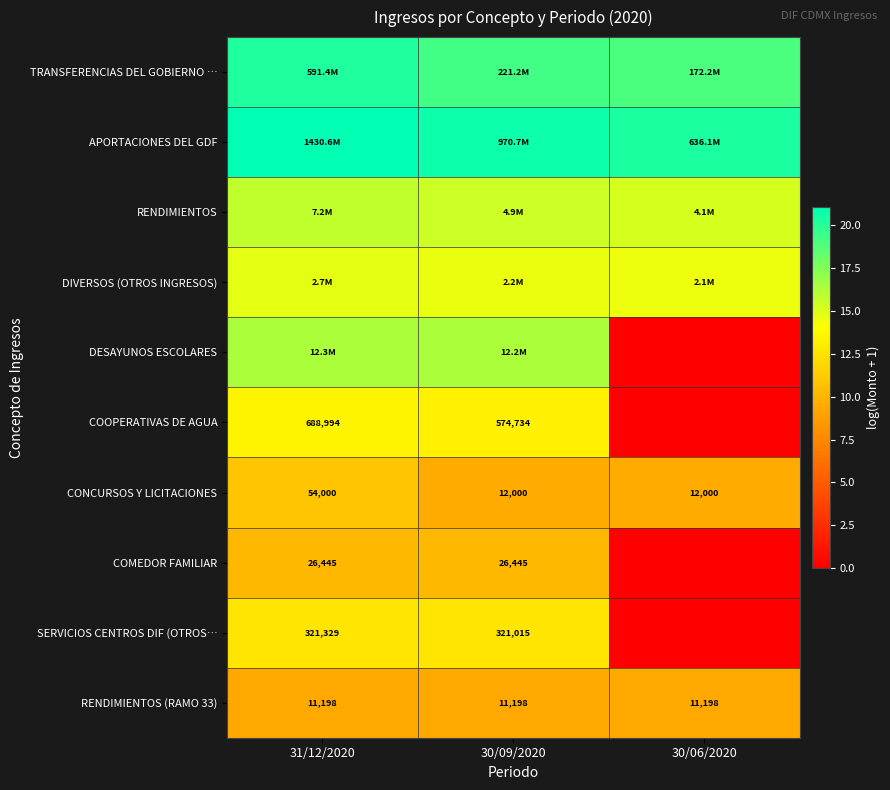

How many values in the COOPERATIVAS DE AGUA series exceed 13?

2